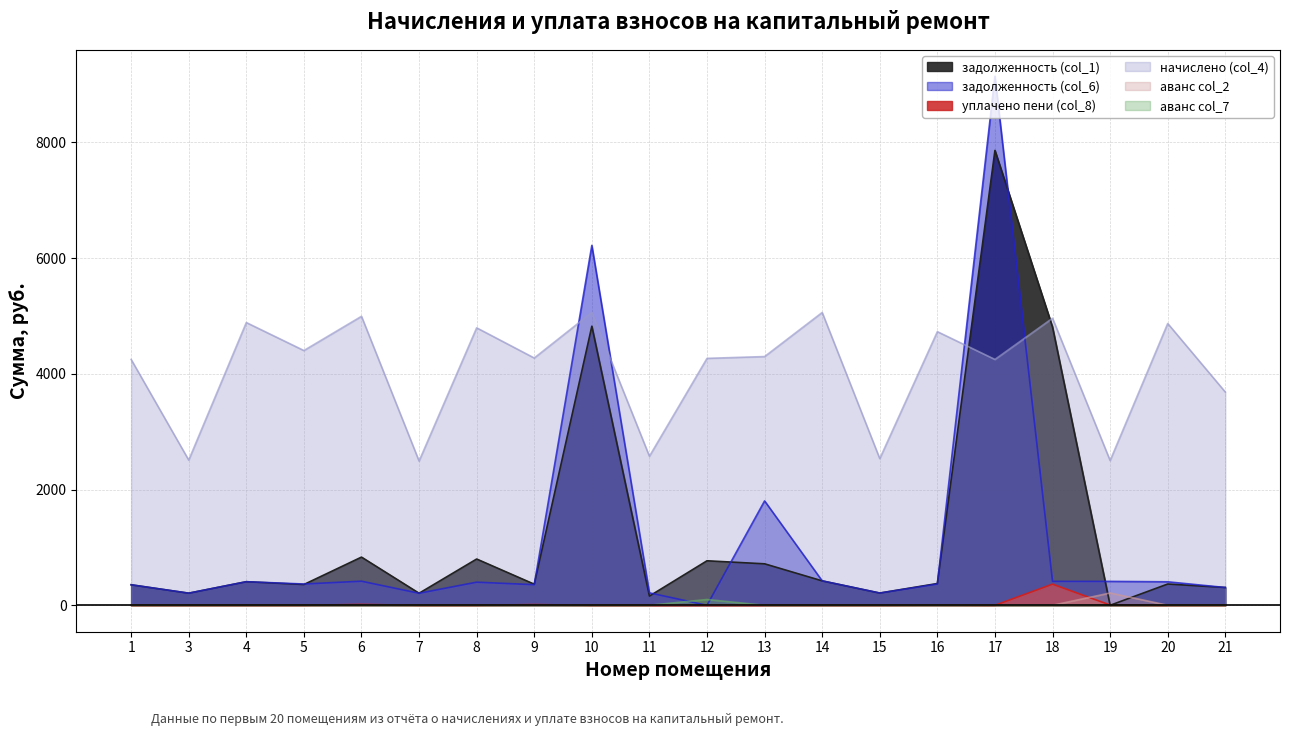

True or false: аванс col_2 and аванс col_7 intersect in this chart.

False